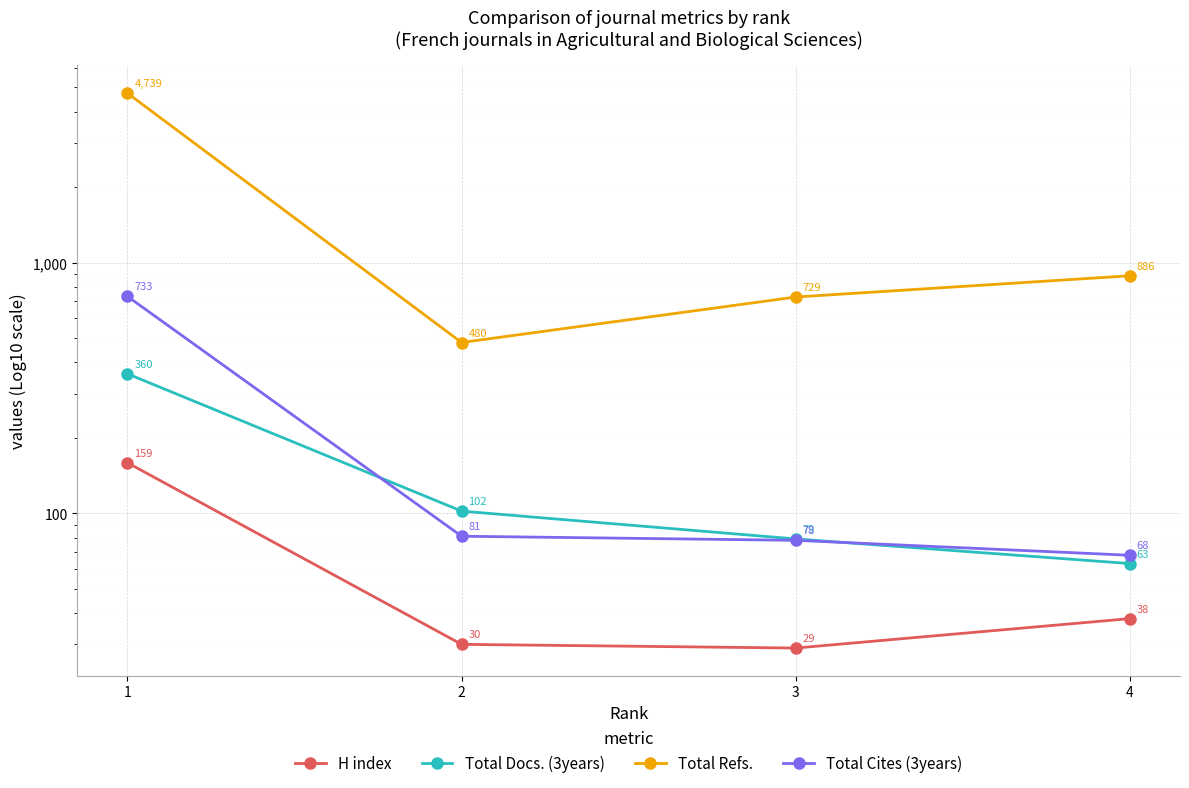

What is the value of the Total Cites (3years) point at the 1st from the left?

733